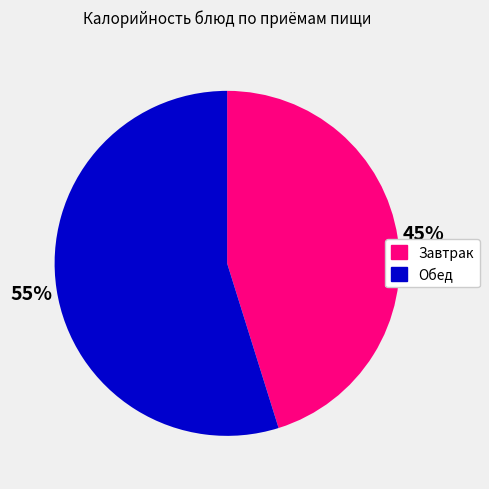

Do Обед and Завтрак together represent more than half of the pie?

Yes